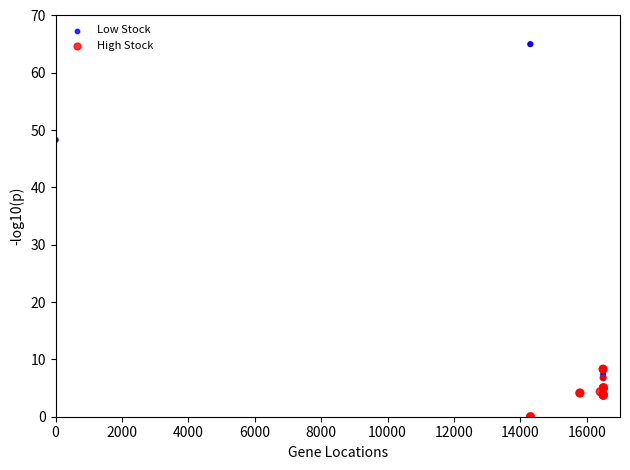

Which series contains the lowest Y value?

High Stock